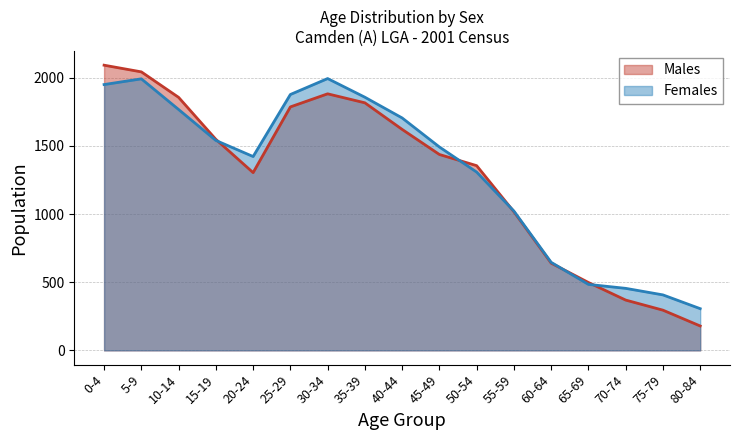

How many interior local peaks does the Males series have?

1